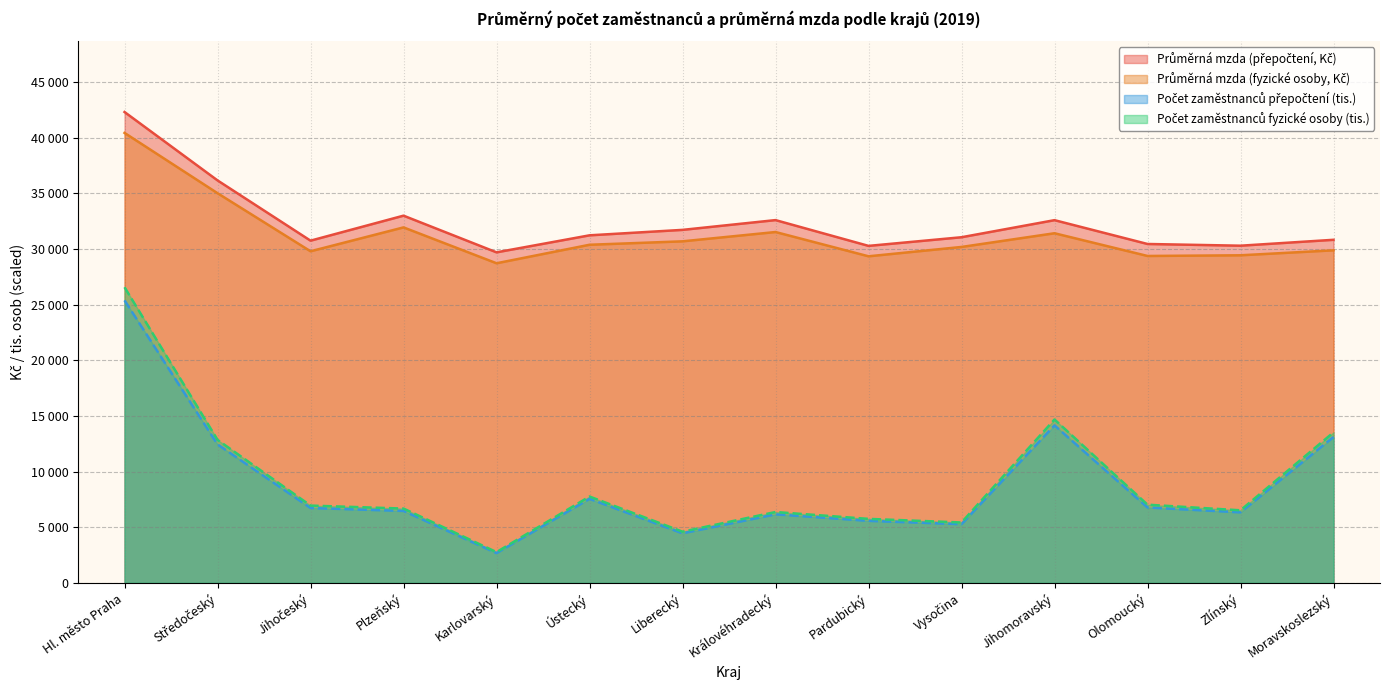

What is the lowest value of the Počet zaměstnanců fyzické osoby (tis.) series?

2762.7